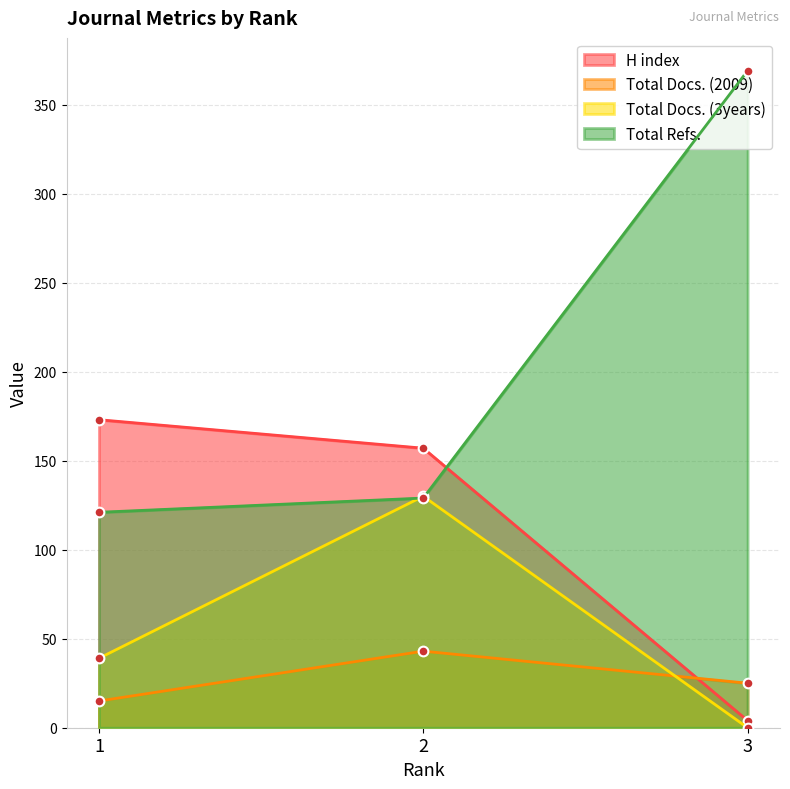

How many values in the H index series exceed 157?

1